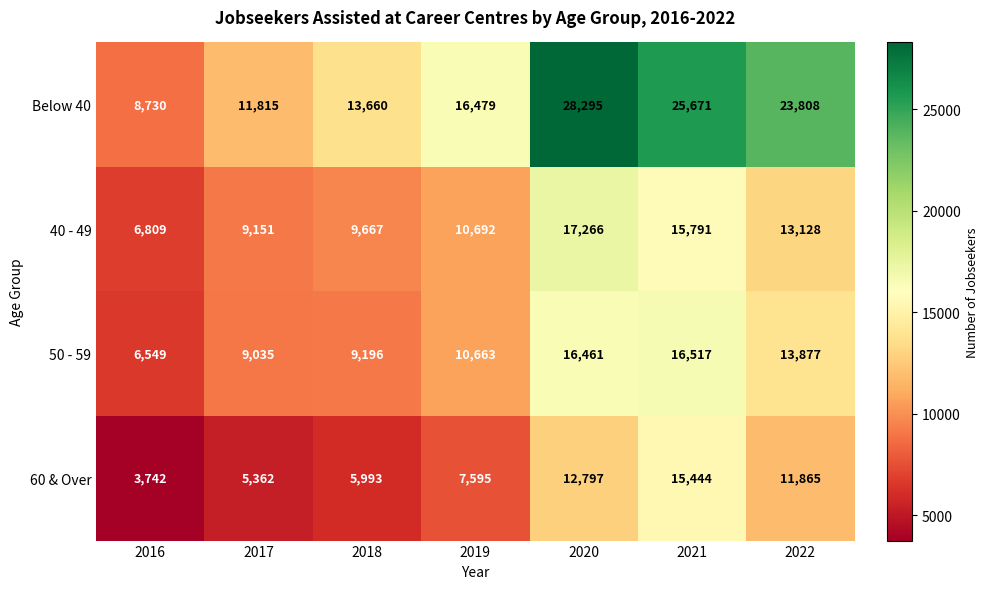

What is the difference between the maximum and minimum values in the 50 - 59 series?

9968